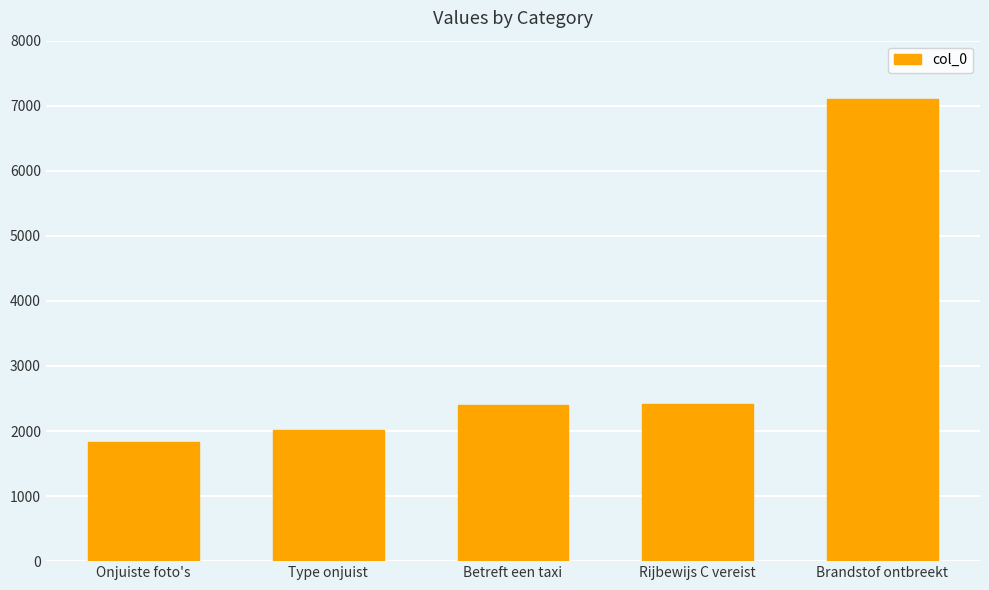

What is the average value?

3155